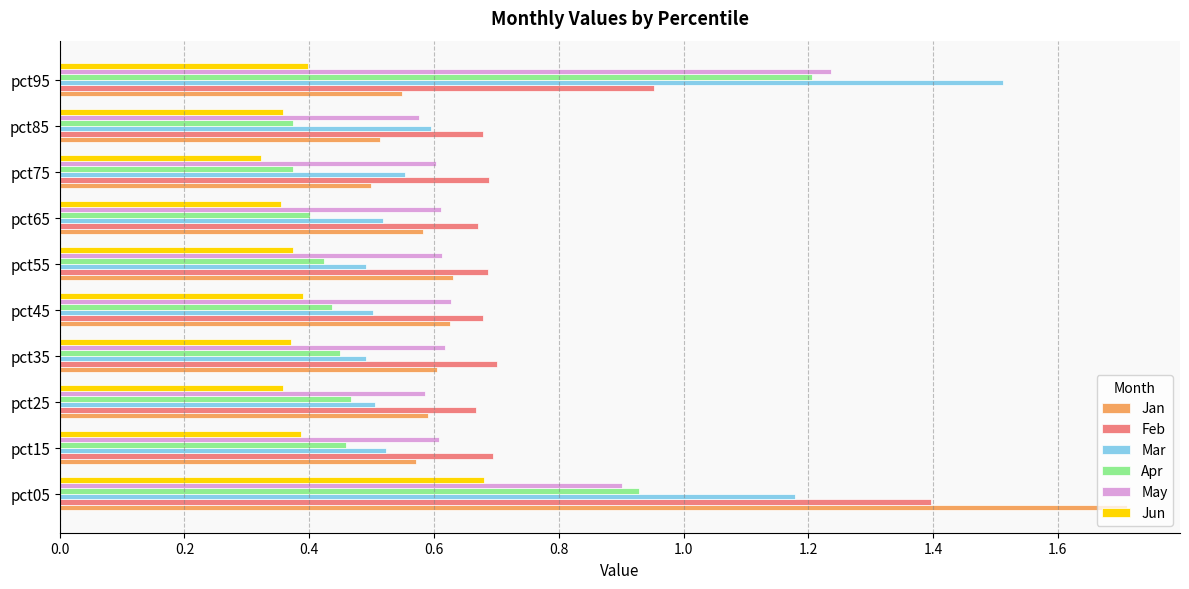

Which series has the largest total across all categories?

Feb